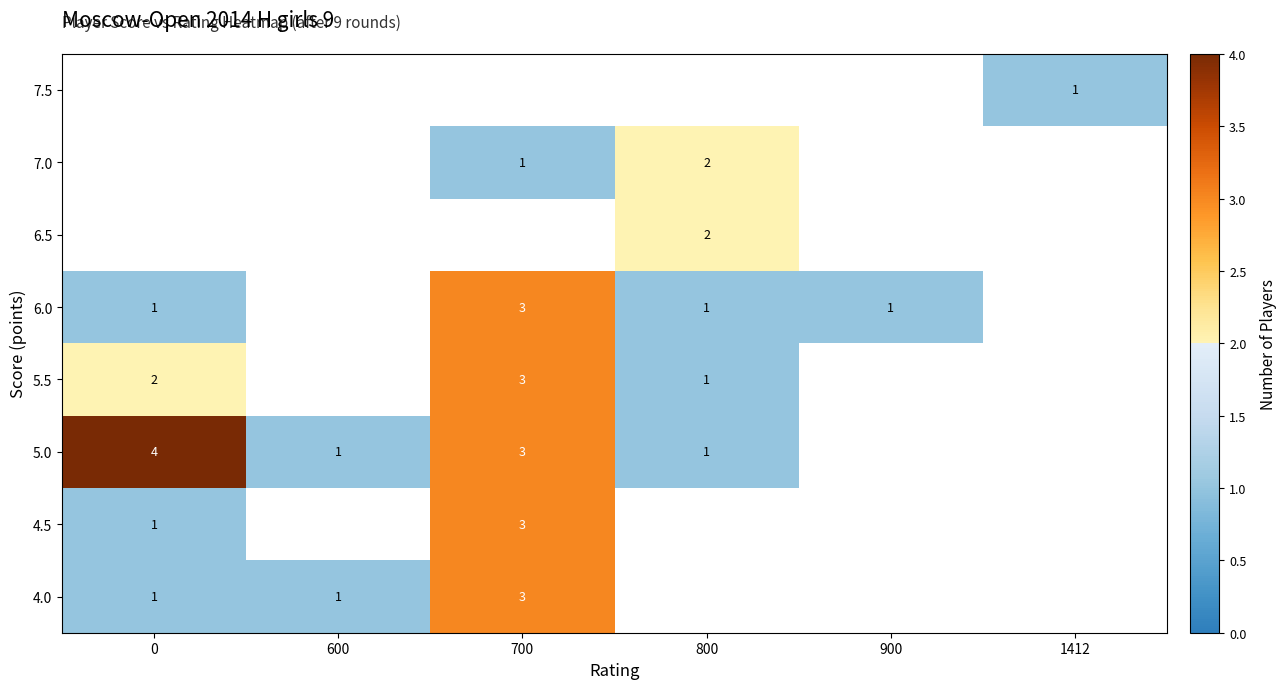

What is the difference between the maximum and minimum values in the row_4 series?

2.0